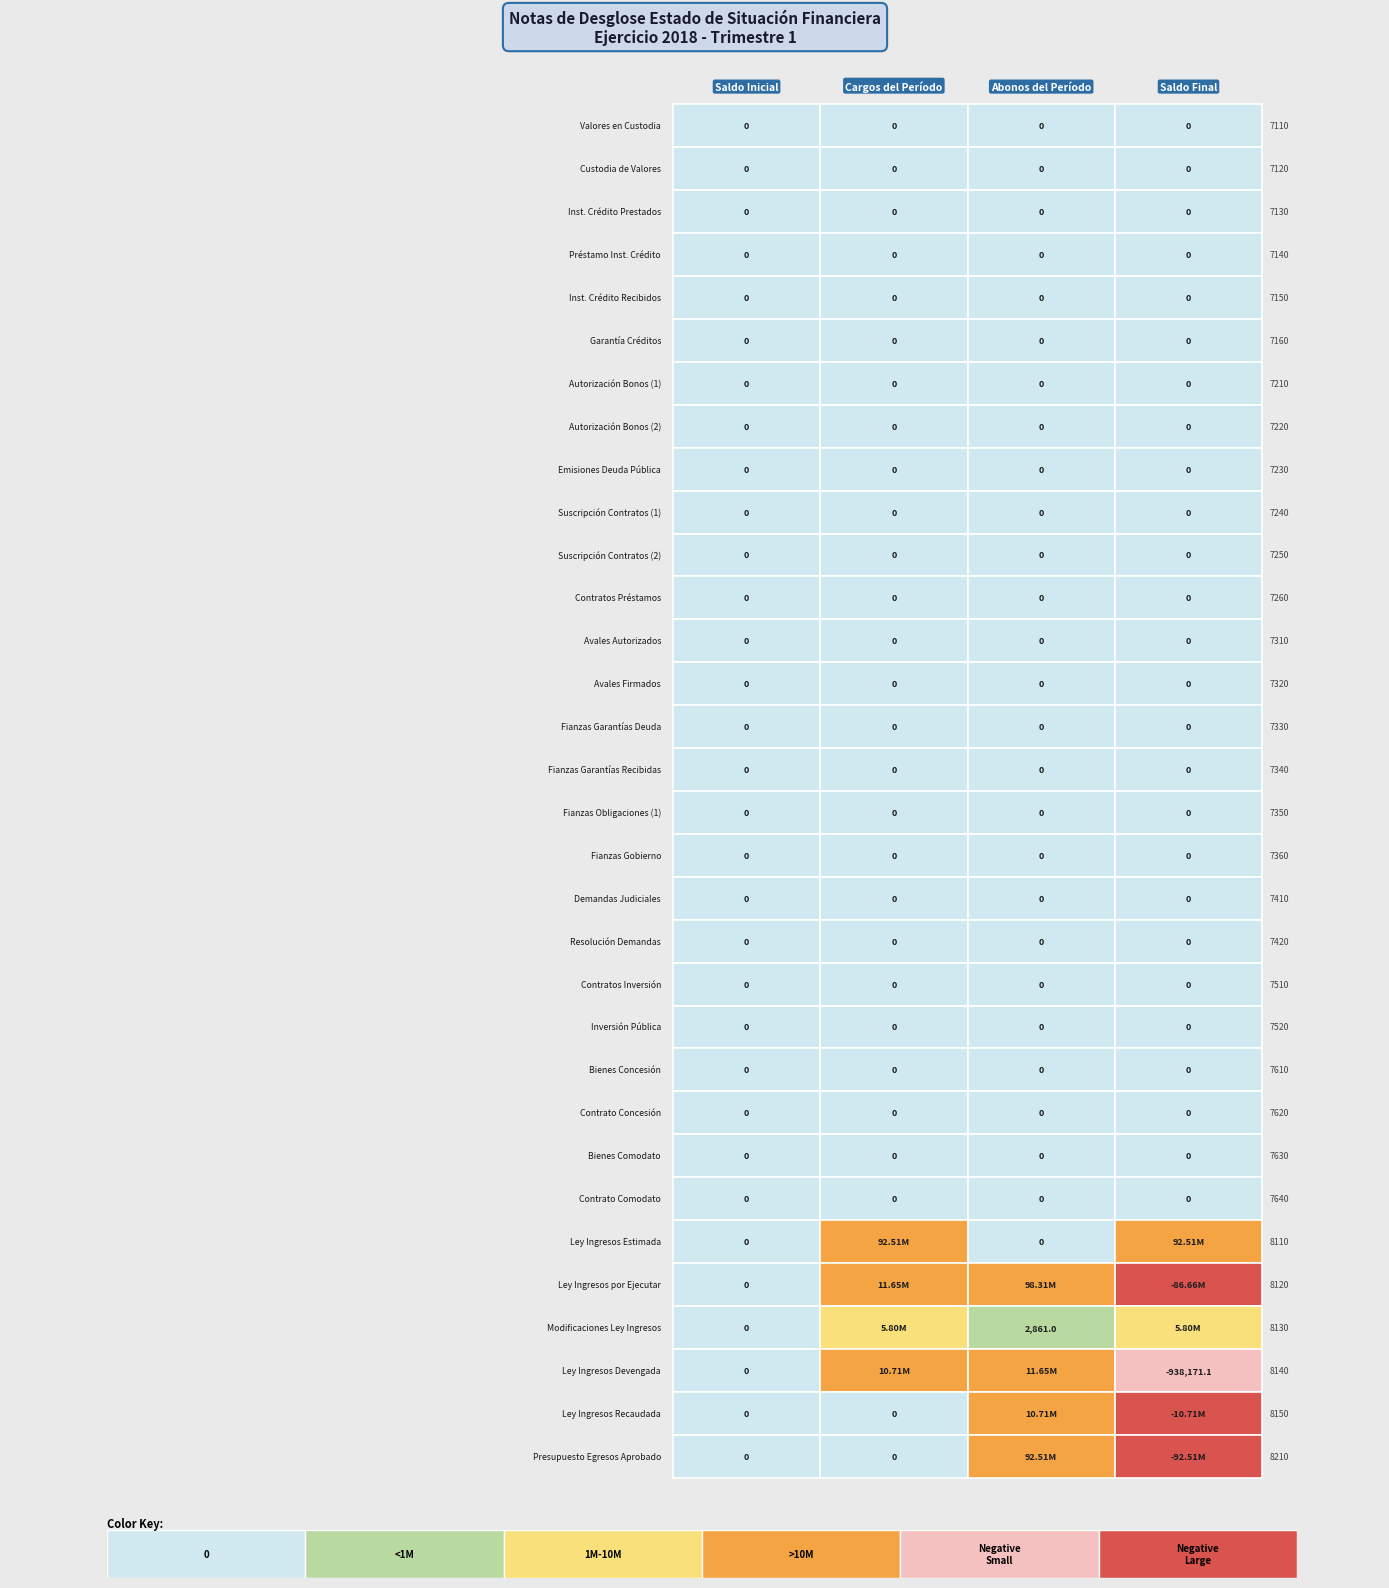

Between 7120 and 7140, which is larger?

7120